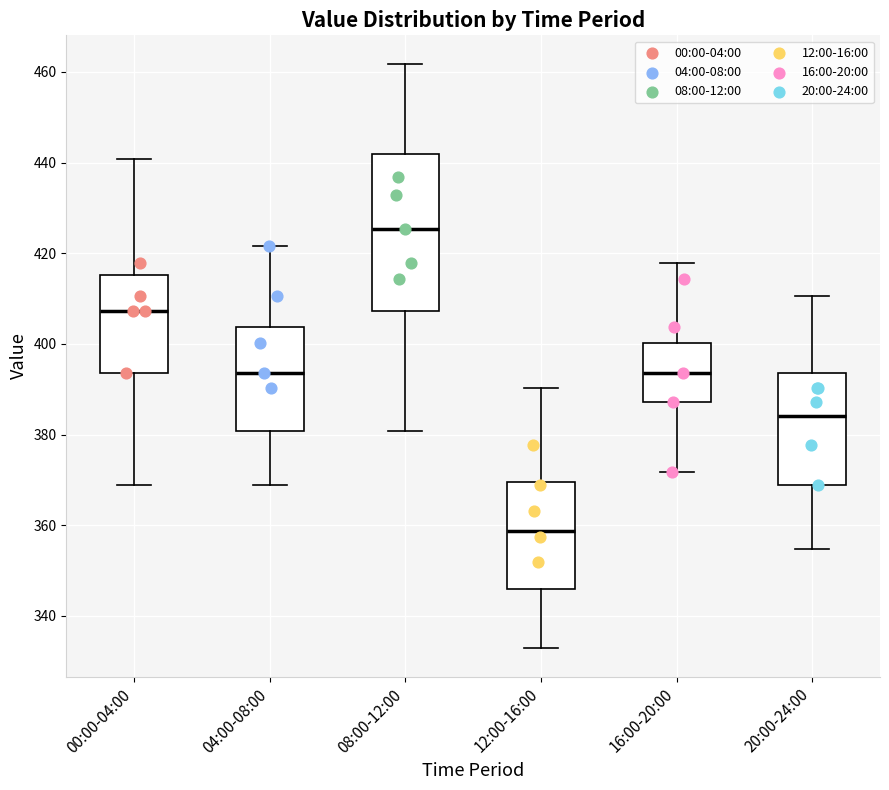

Where is the lower edge of the box for 08:00-12:00 on the y-axis? The values are not printed on the chart, so give them approximately, as read against the axis.

408